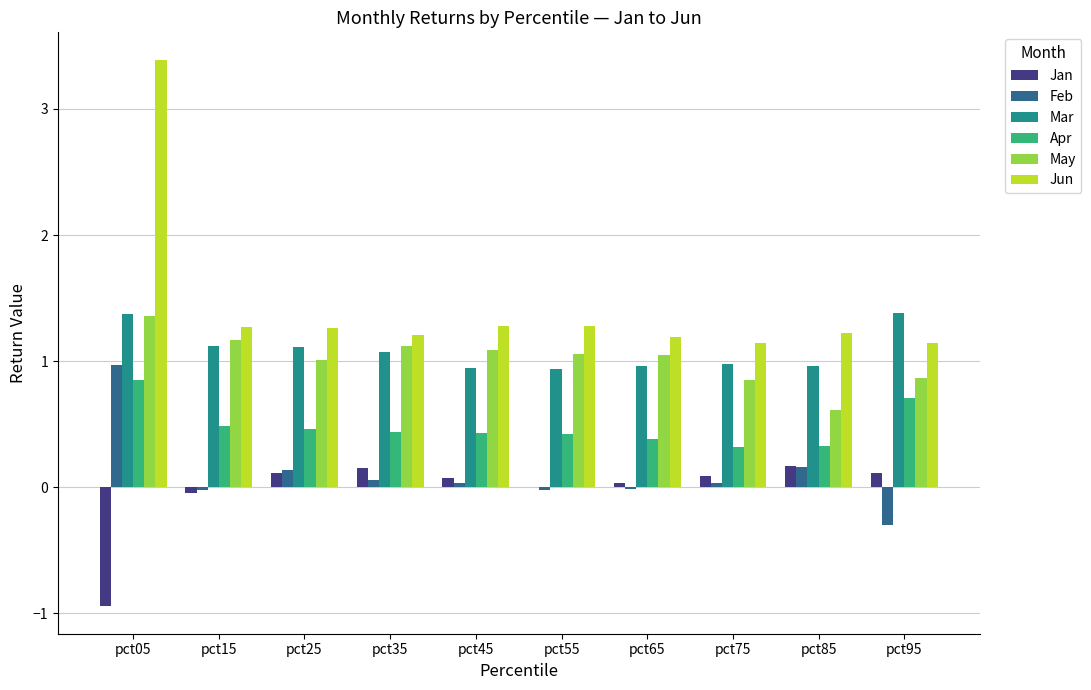

What are all the series names shown in the legend?

Jan, Feb, Mar, Apr, May, Jun